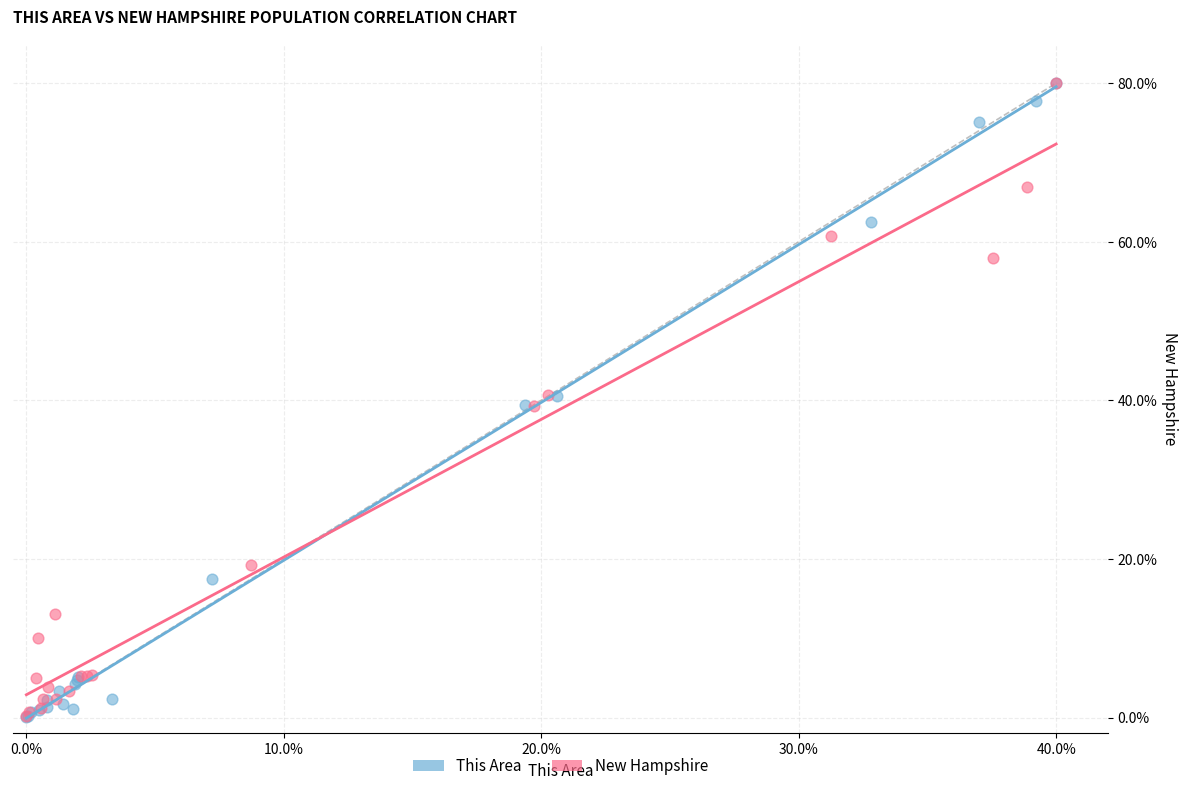

Which series has the largest Y range (max minus min)?

This Area